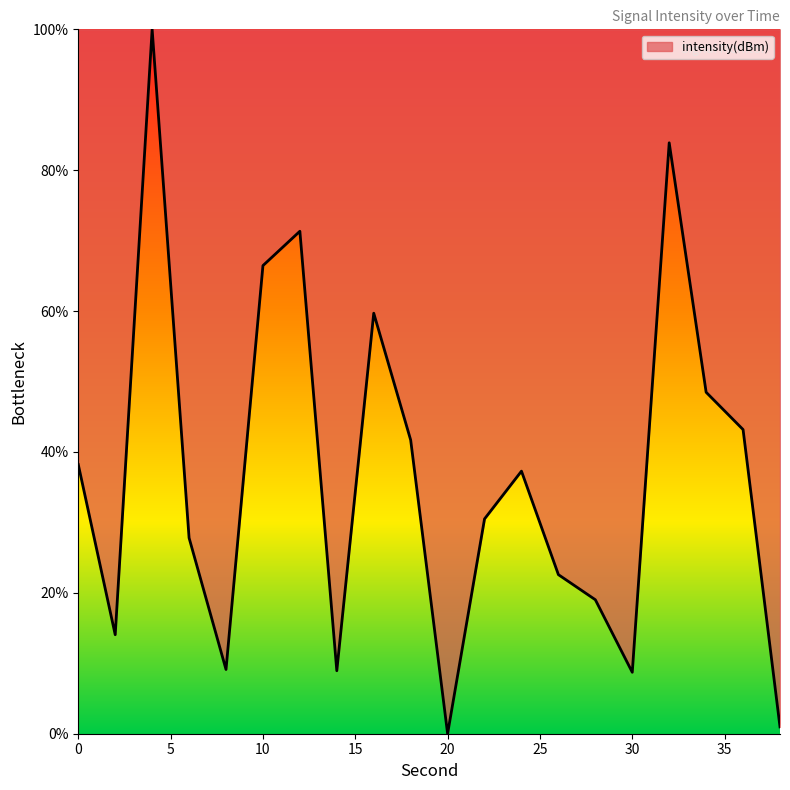

What is the difference between the maximum and minimum values?

100.0